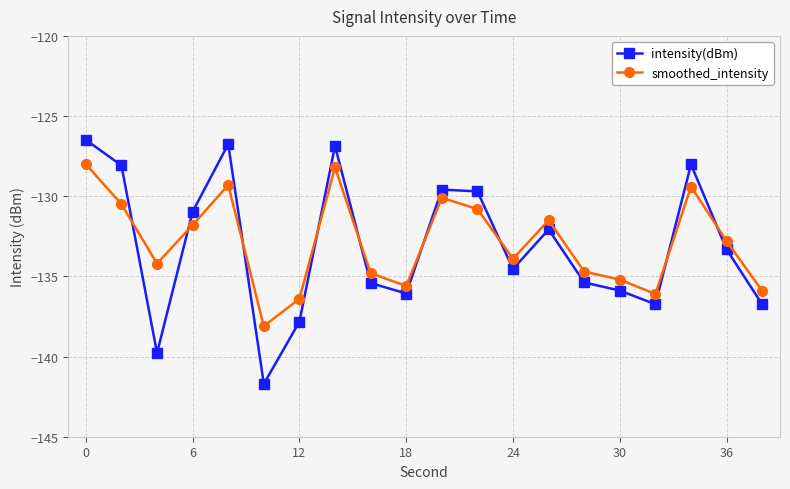

True or false: smoothed_intensity and intensity(dBm) intersect in this chart.

True